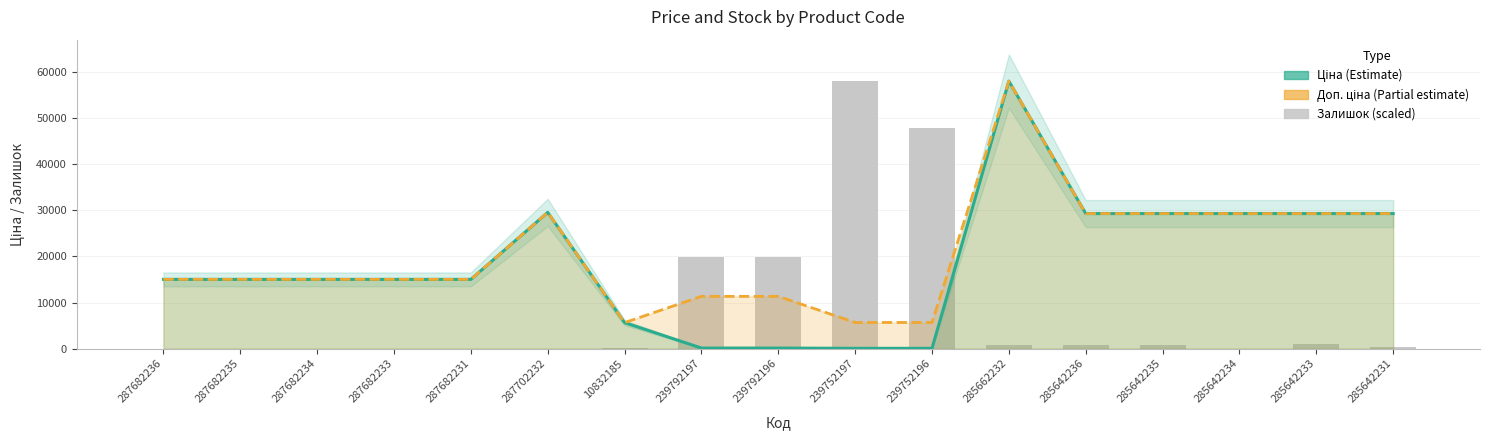

What is the value of the Ціна bar at the 13th from the left?

29294.9